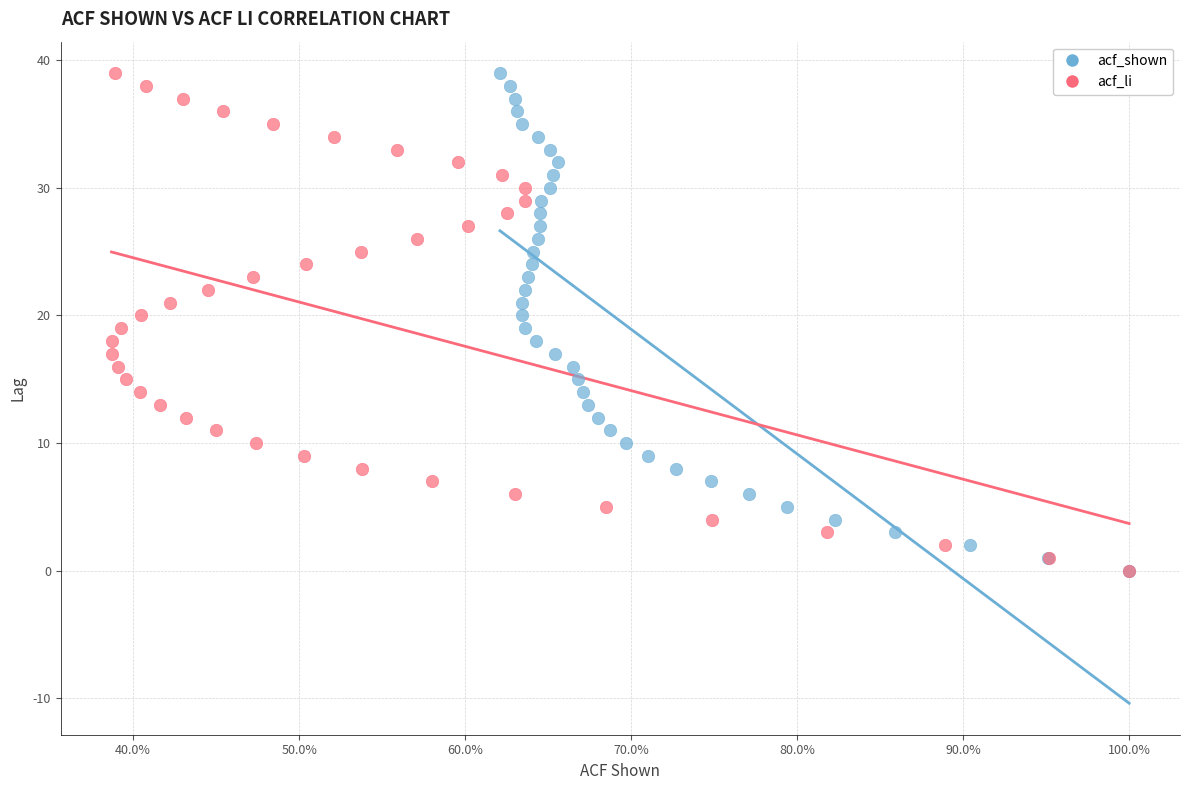

What are all the series names shown in the legend?

acf_shown, acf_li